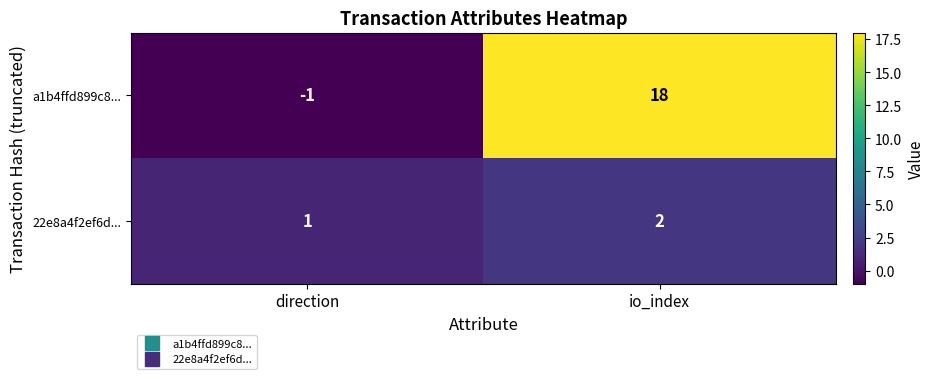

Which series has the largest range (max minus min)?

a1b4ffd899c8...